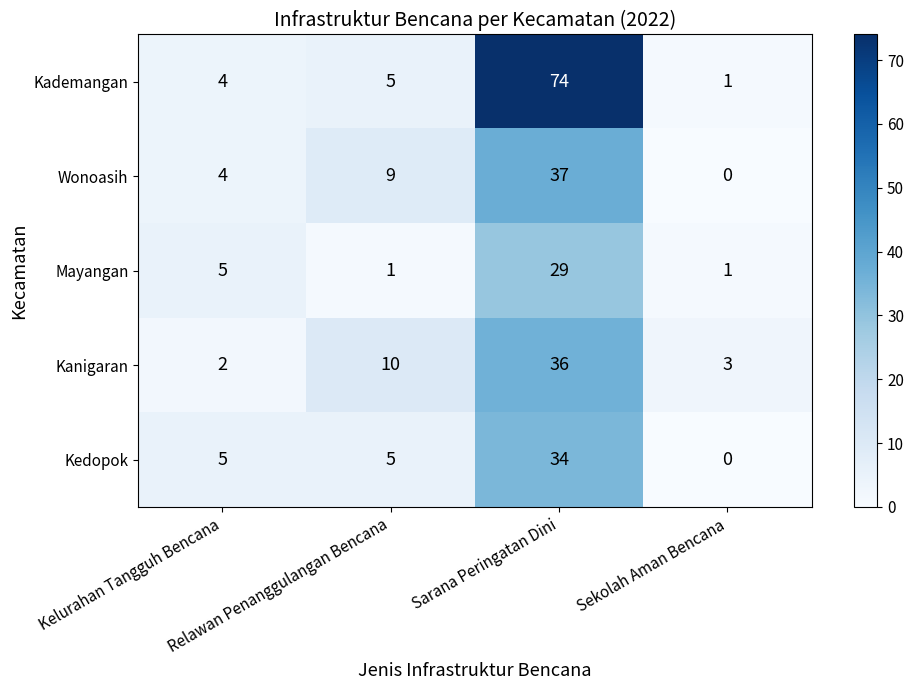

At how many categories does at least one series exceed 46?

1